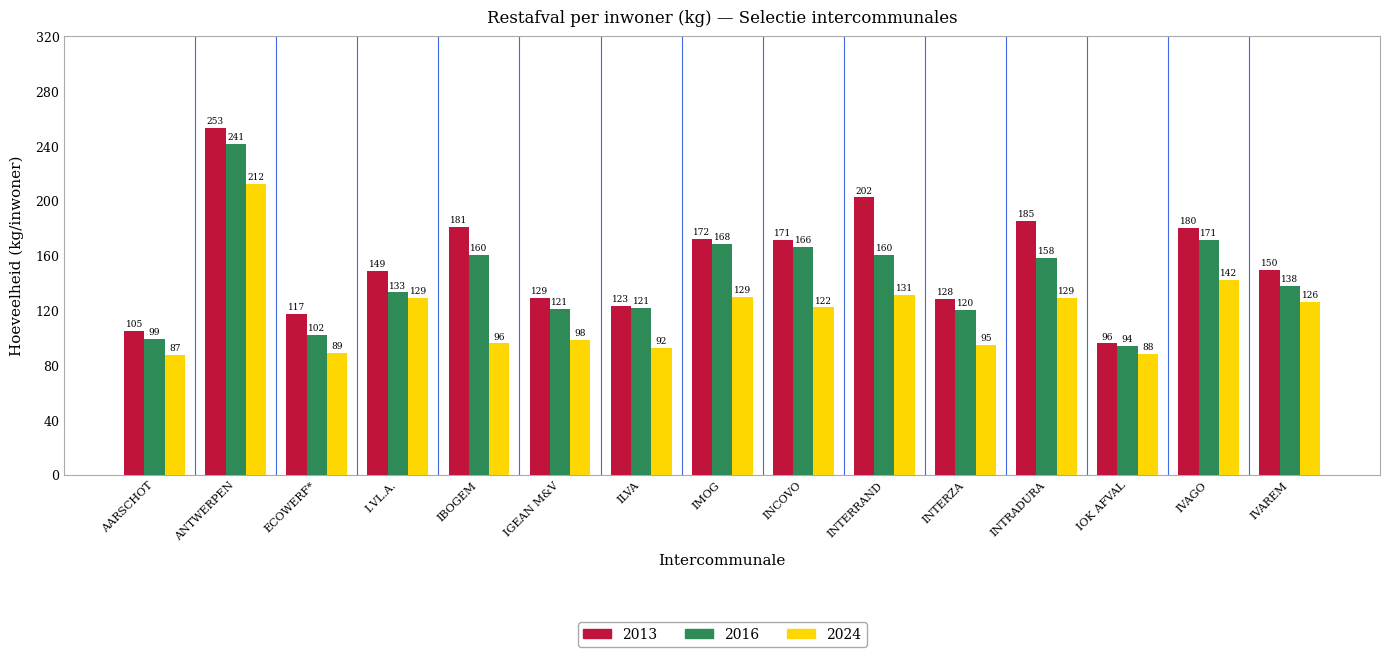

At which category is the sum across all series the highest?

ANTWERPEN